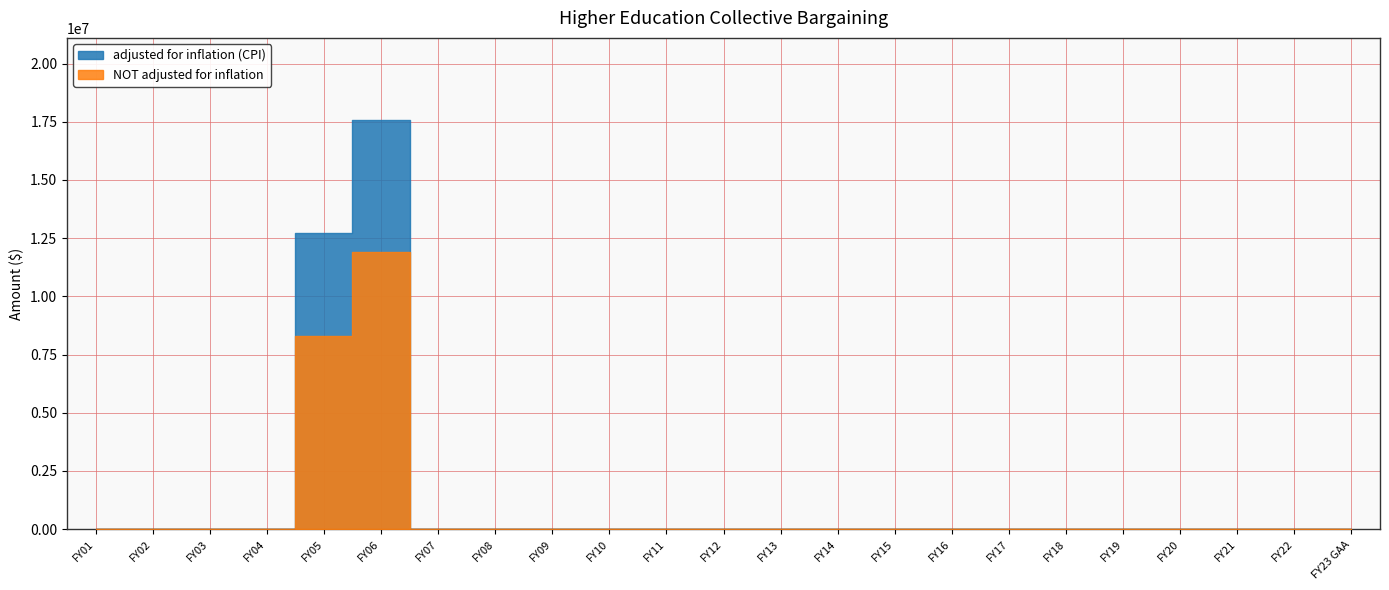

The value of adjusted for inflation (CPI) at FY21 is 0. True or false?

True